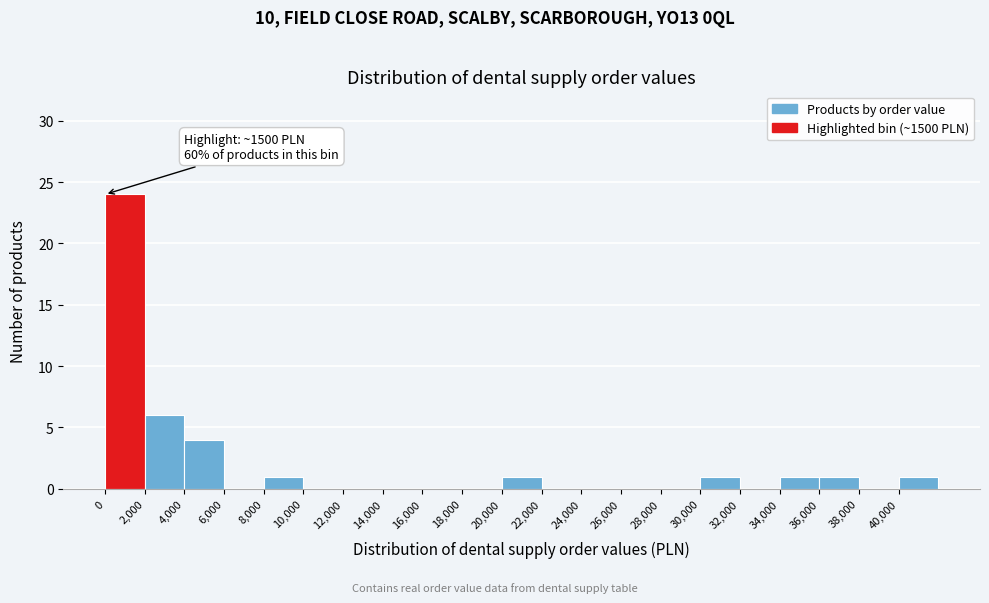

Over which range of the x-axis is the bar tallest?

0 to 2000